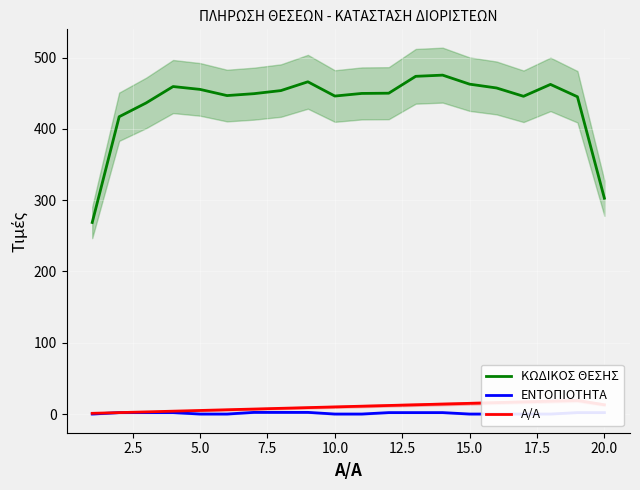

What is the lowest value of the ΚΩΔΙΚΟΣ ΘΕΣΗΣ series?

268.7